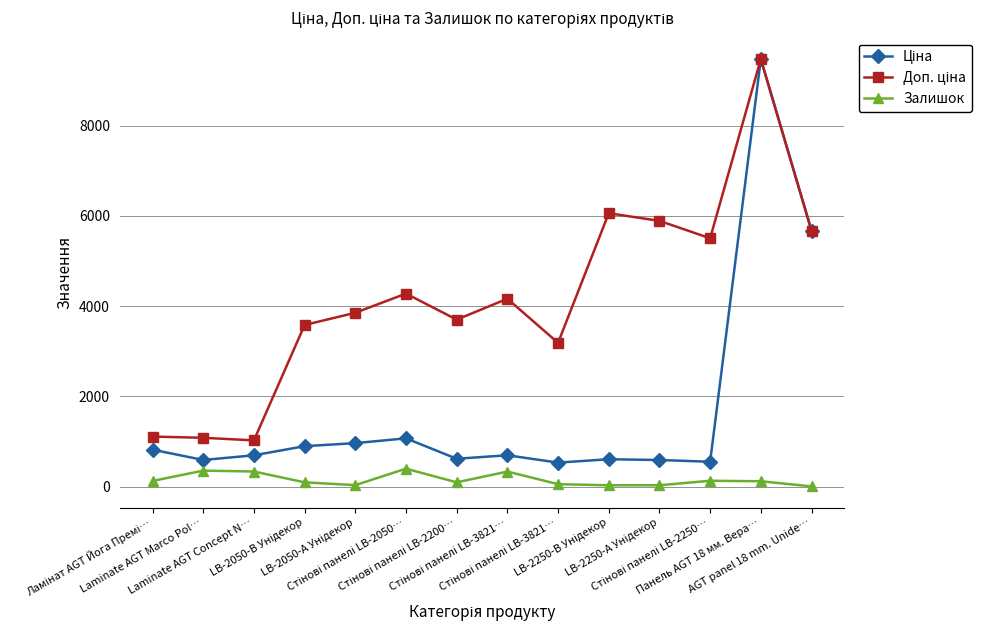

Which series has the largest range (max minus min)?

Ціна